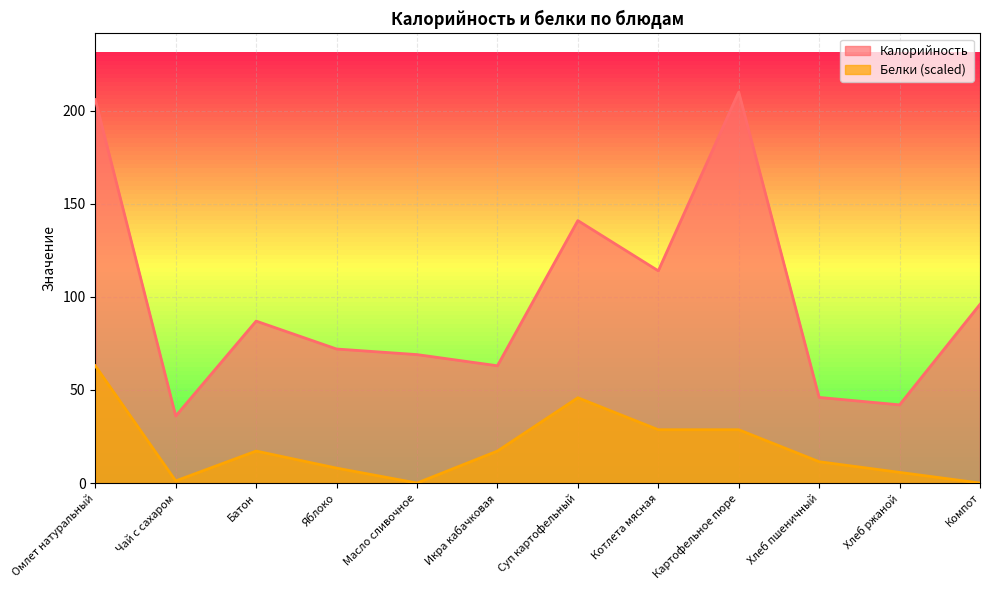

What is the label of the 4th point from the right?

Картофельное пюре